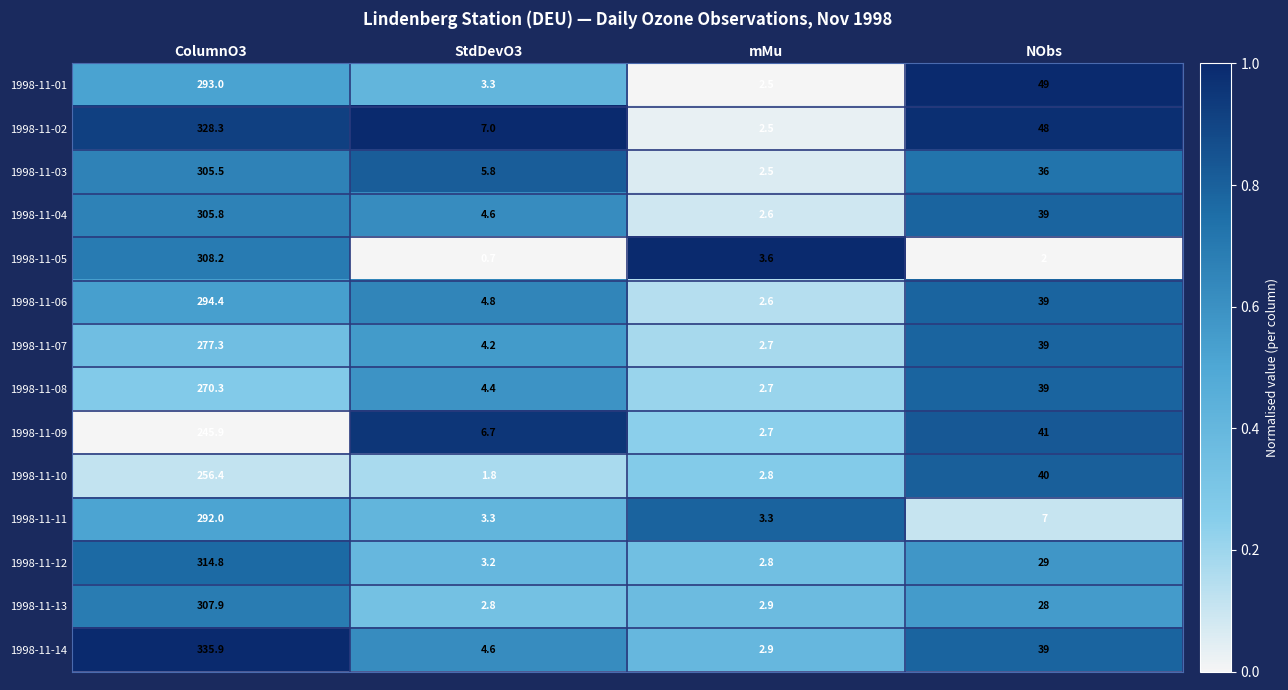

What is the average value of the 1998-11-05 series?

78.6